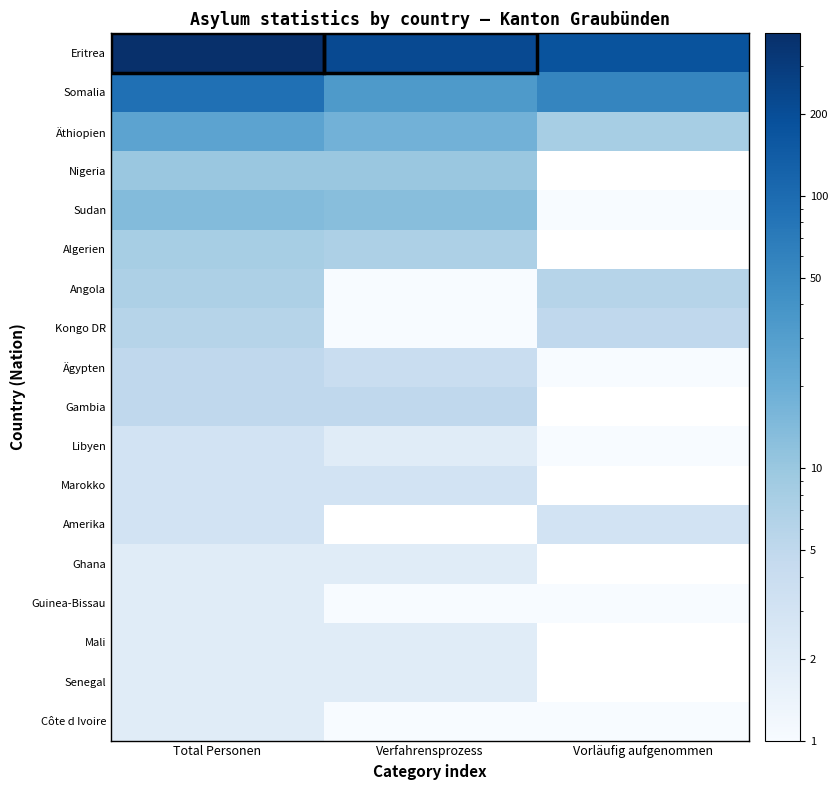

Which series has the largest total across all categories?

Eritrea